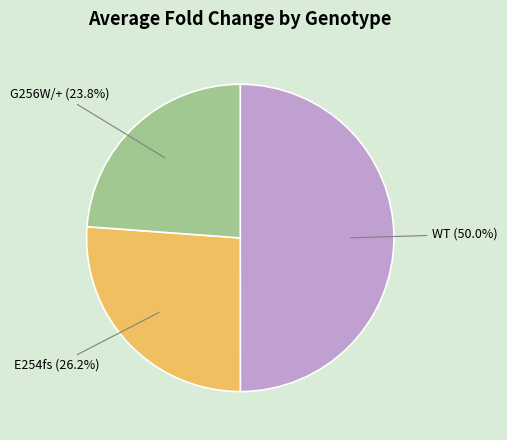

To the nearest percent, what is the average slice percentage?

33%